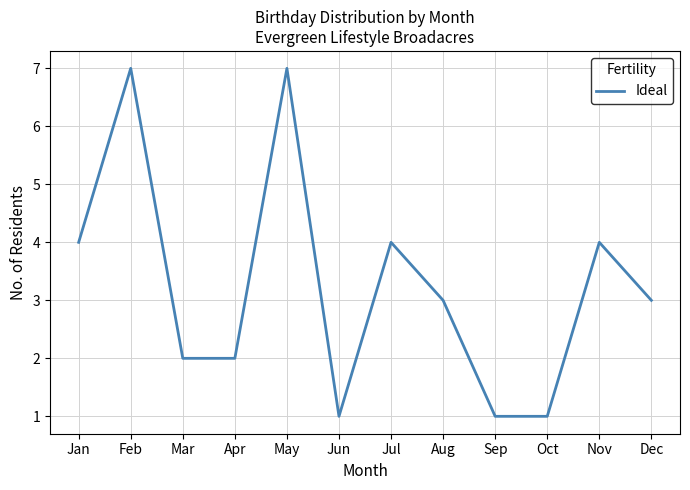

True or false: the data has more than 2 interior local peaks.

True